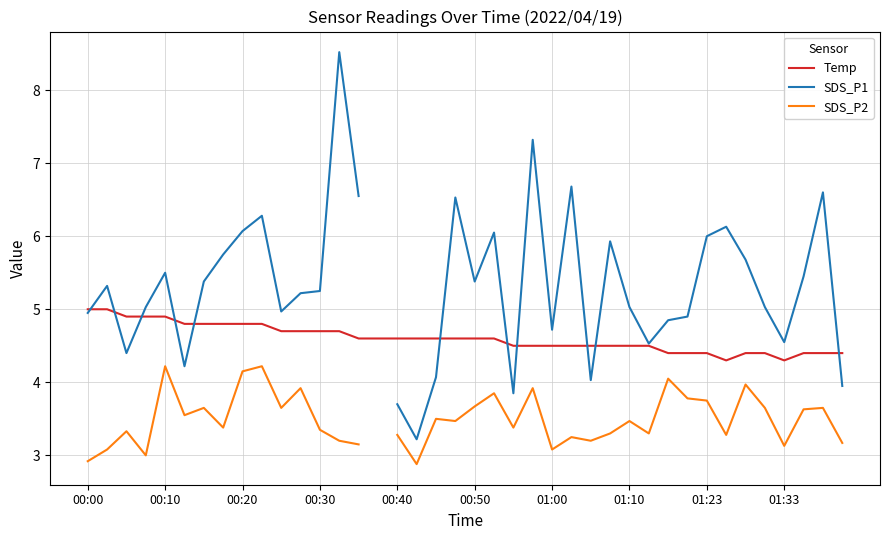

Is the value of SDS_P1 at 19 greater than the value of Temp at 31?

Yes